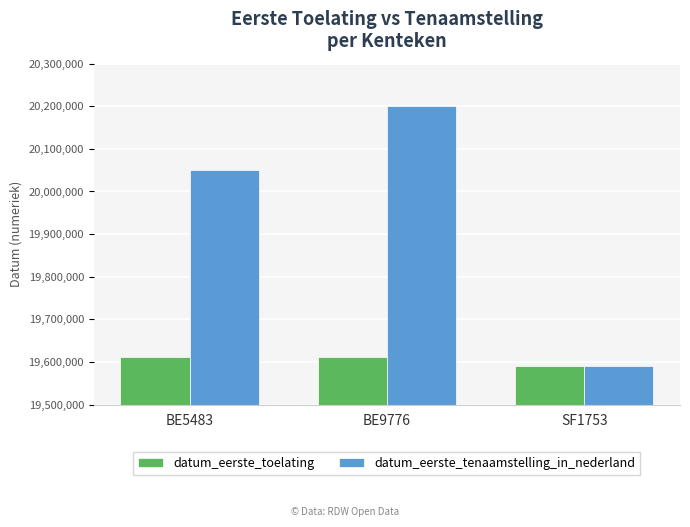

Rank the series by their maximum value, from highest to lowest.

datum_eerste_tenaamstelling_in_nederland, datum_eerste_toelating